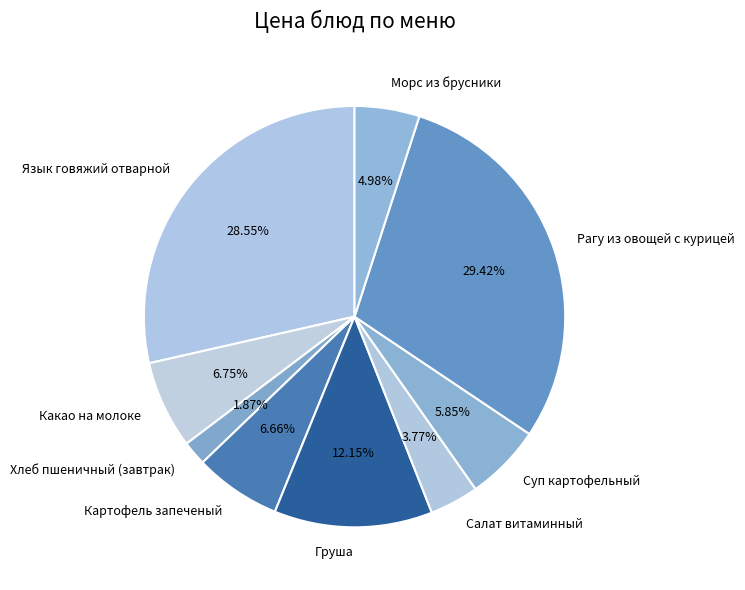

Count the number of slices in the pie.

9